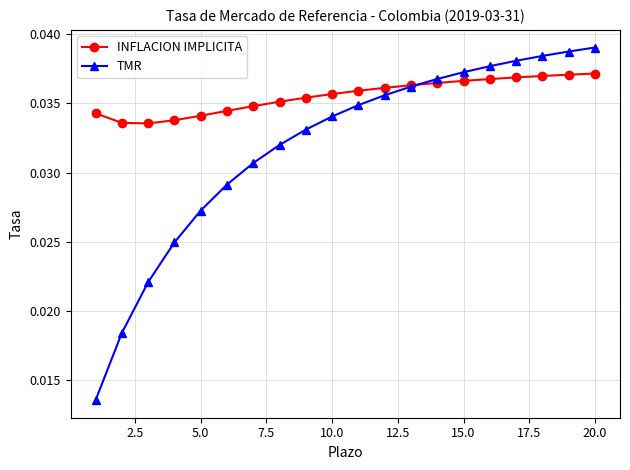

Which series has the widest spread of values?

TMR